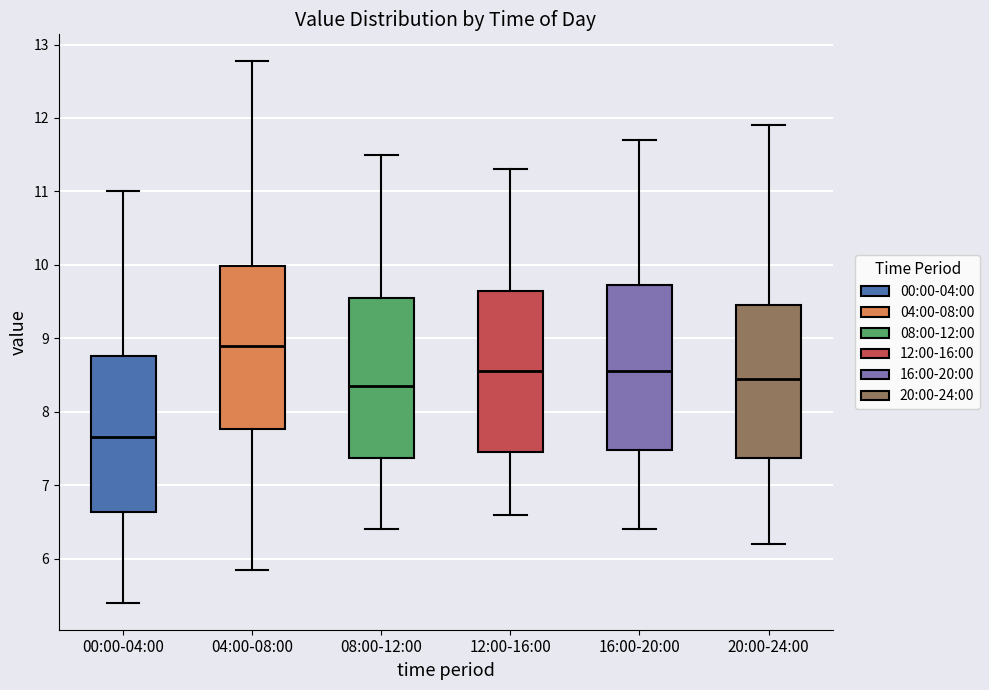

Reading left to right, read every box against the y-axis: the position of its median line, the range the box covers, and the ends of its whiskers. The values are not printed on the chart, so give them approximately, as read against the axis.

00:00-04:00: median 7.7, box 6.6 to 8.8, whiskers 5.4 to 11.0
04:00-08:00: median 8.9, box 7.8 to 10.0, whiskers 5.9 to 12.8
08:00-12:00: median 8.4, box 7.4 to 9.6, whiskers 6.4 to 11.5
12:00-16:00: median 8.6, box 7.5 to 9.7, whiskers 6.6 to 11.3
16:00-20:00: median 8.6, box 7.5 to 9.7, whiskers 6.4 to 11.7
20:00-24:00: median 8.5, box 7.4 to 9.5, whiskers 6.2 to 11.9